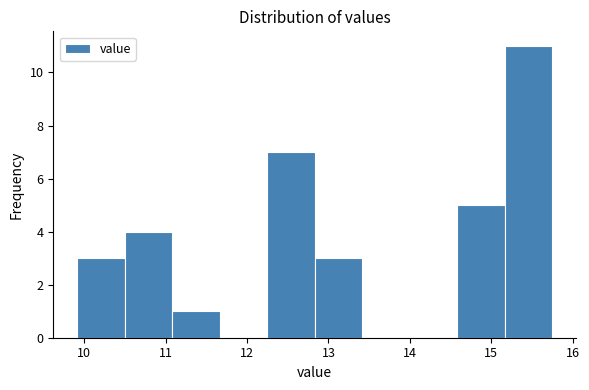

What is the height of the bar covering 11.1 to 11.7 on the x-axis? Neither the bar edges nor the heights are printed on the chart, so give them approximately, as read against the axes.

1